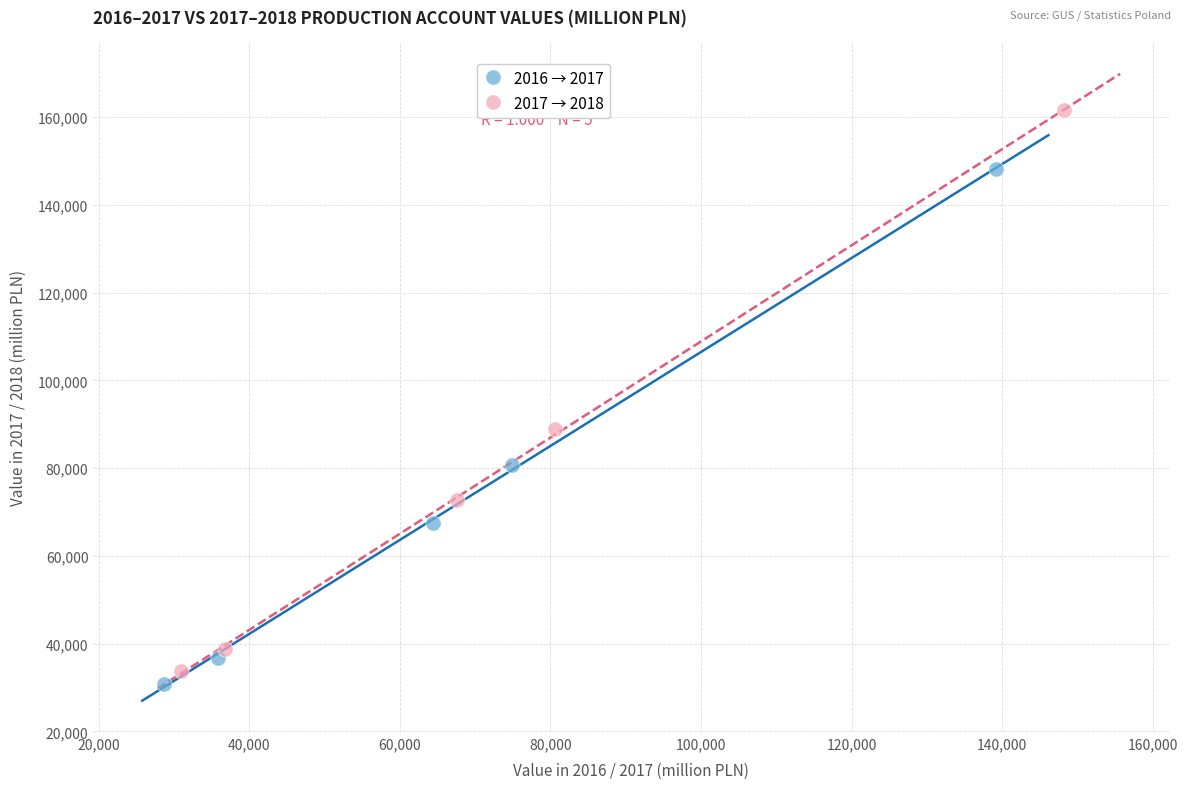

What are all the series names shown in the legend?

2016 → 2017, 2017 → 2018